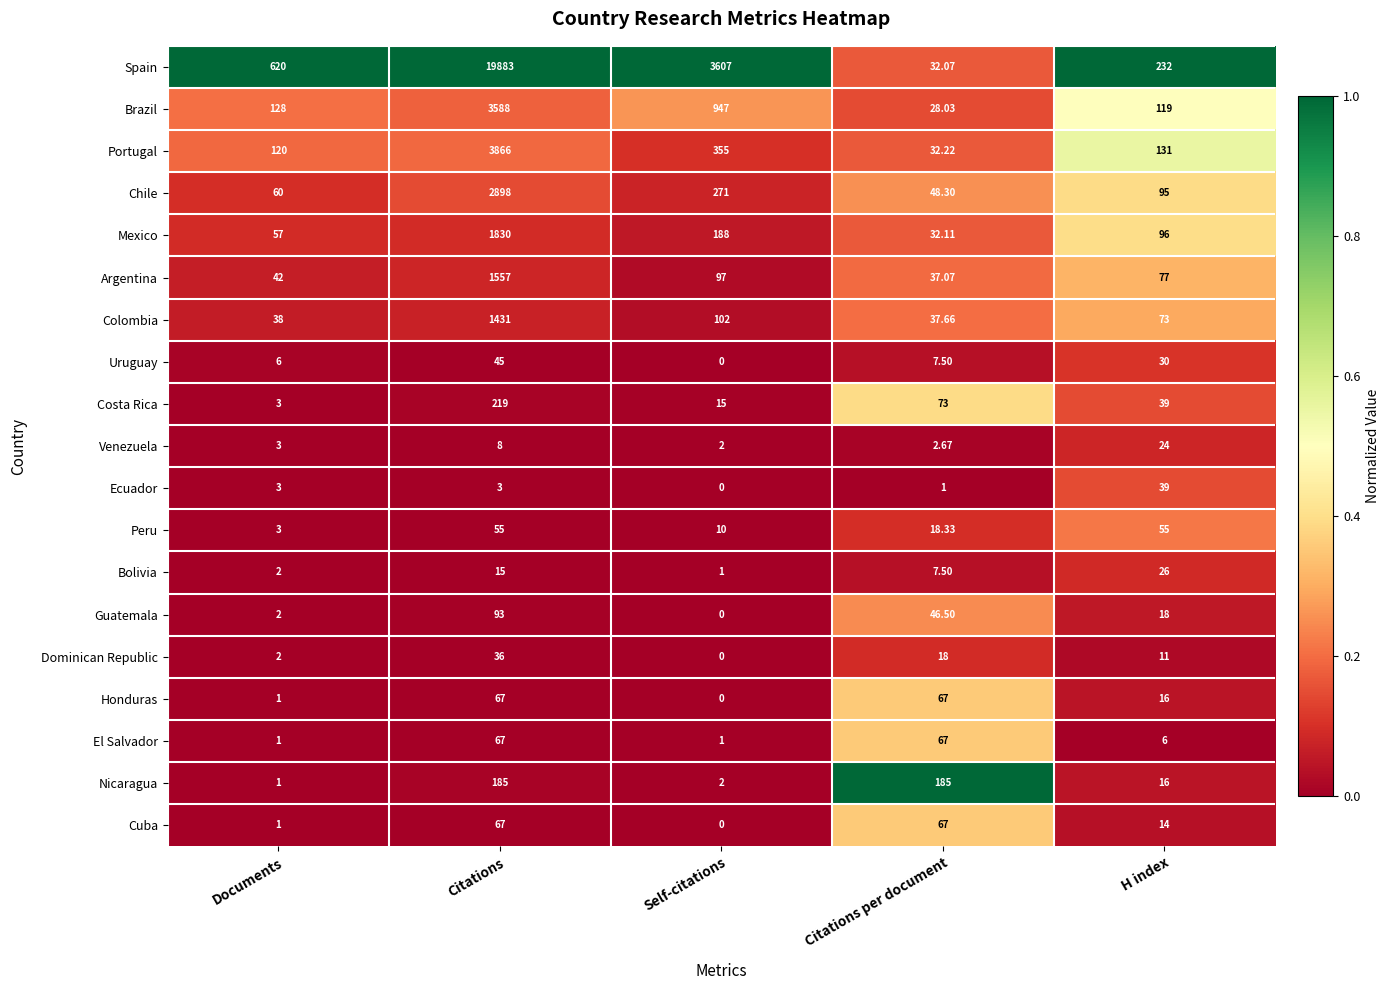

How many data points does each series have?

5